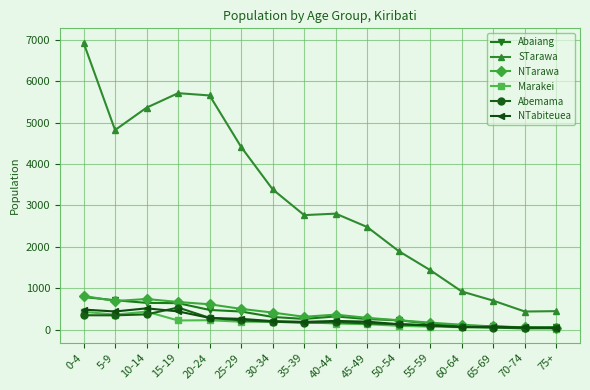

What is the sum of all Marakei values?

2872